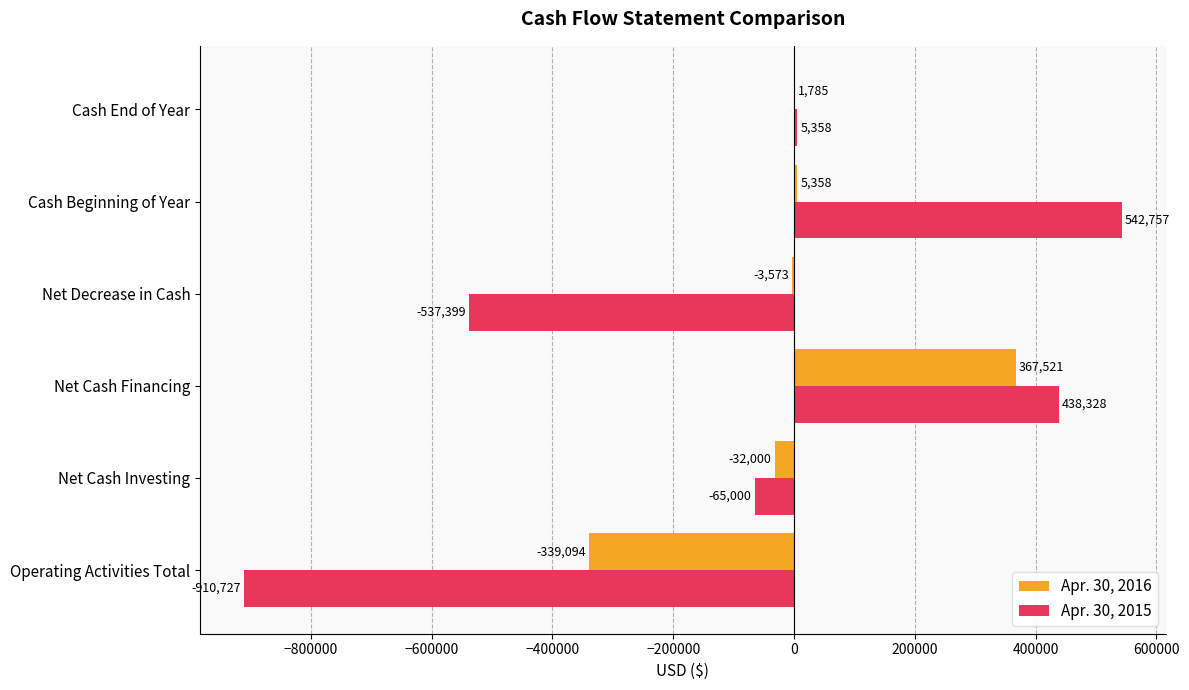

Where is Apr. 30, 2015 nearest to the value -183985?

Net Cash Investing